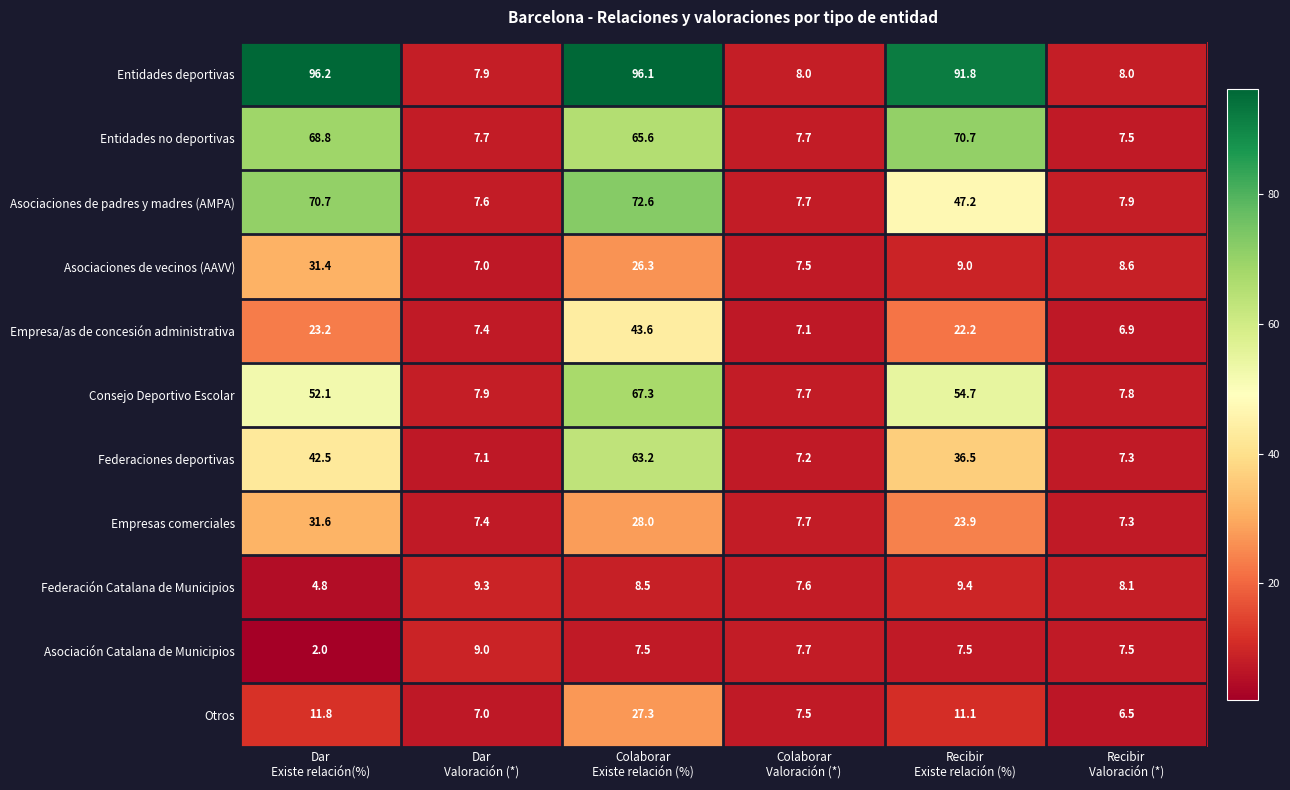

Which series has the widest spread of values?

Entidades deportivas